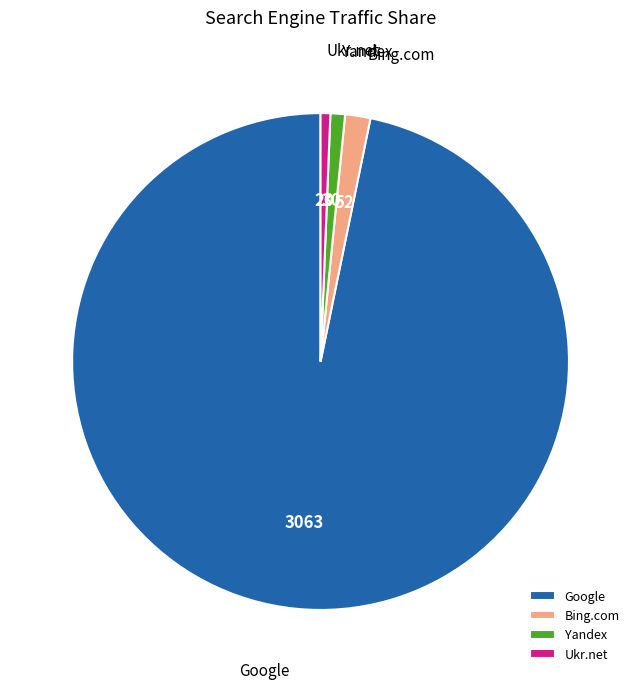

Is it true that Yandex is 11% of the pie?

False